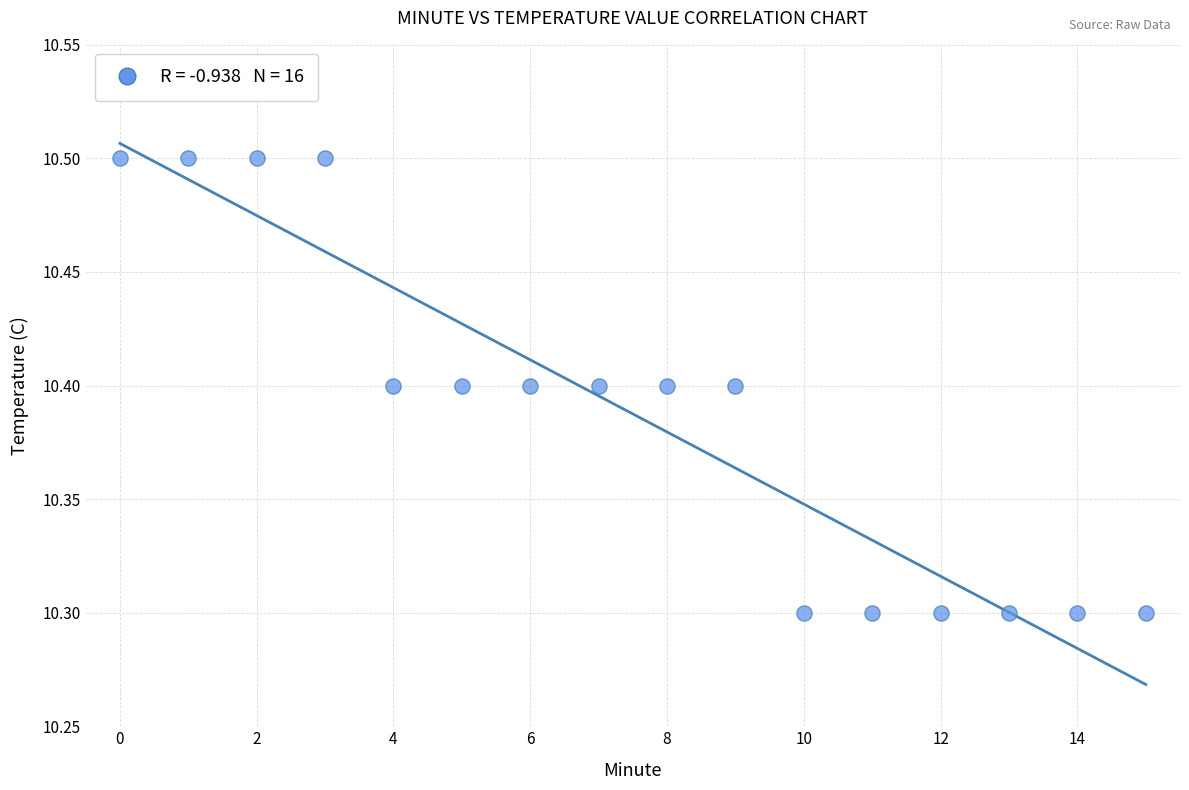

How many points are shown in the scatter plot?

16